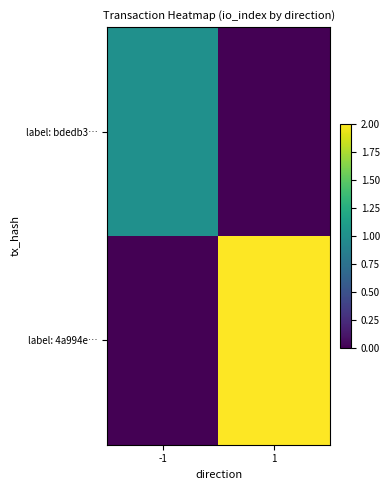

Which series has the widest spread of values?

label: 4a994e…